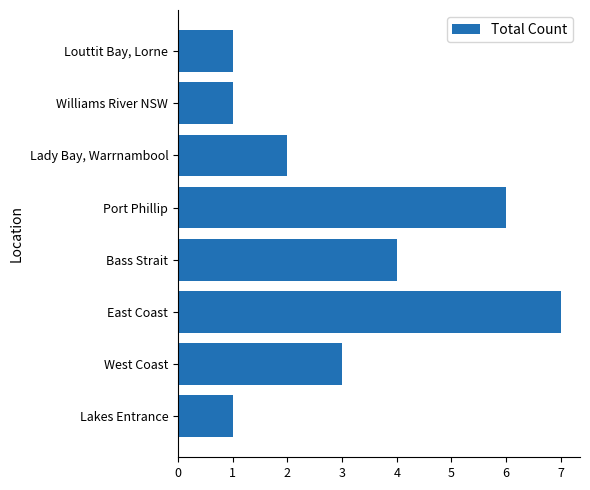

How many bars are there in total?

8